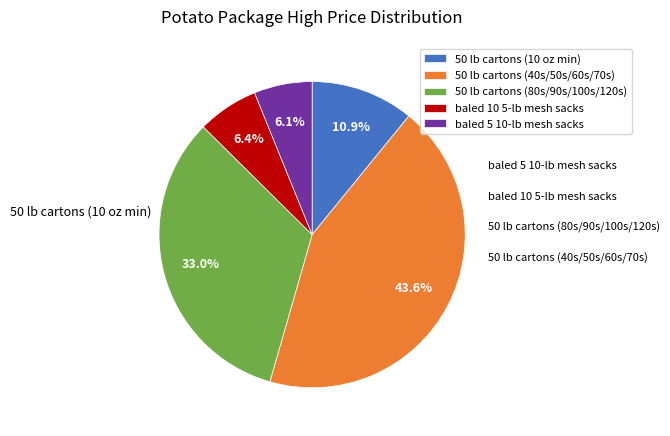

Which has a higher value, 50 lb cartons (40s/50s/60s/70s) or 50 lb cartons (10 oz min)?

50 lb cartons (40s/50s/60s/70s)